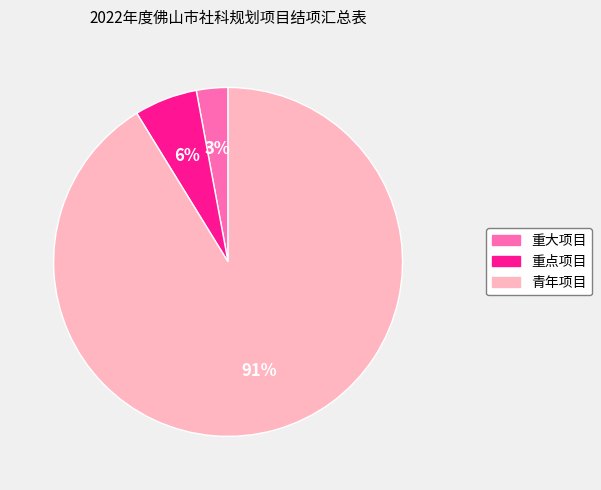

To the nearest percent, what is the combined percentage of 重大项目 and 青年项目?

94%